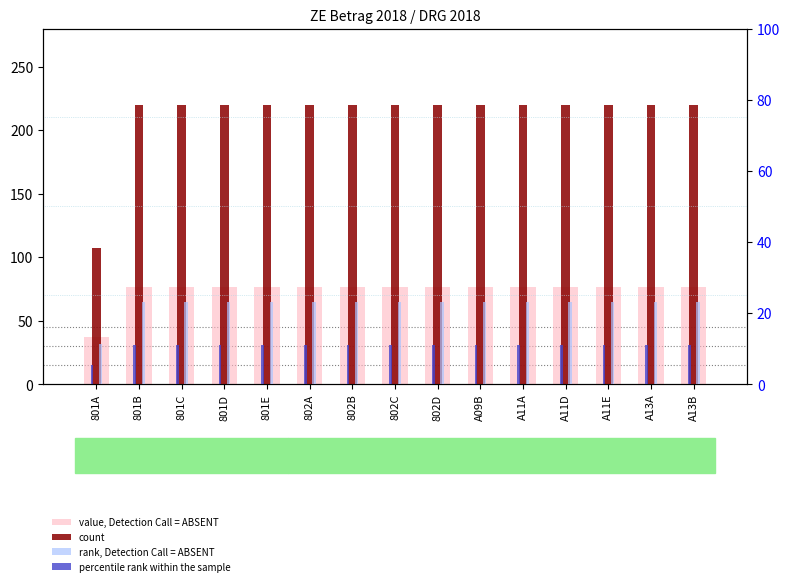

At which label is rank, Detection Call = ABSENT closest to 17?

801A